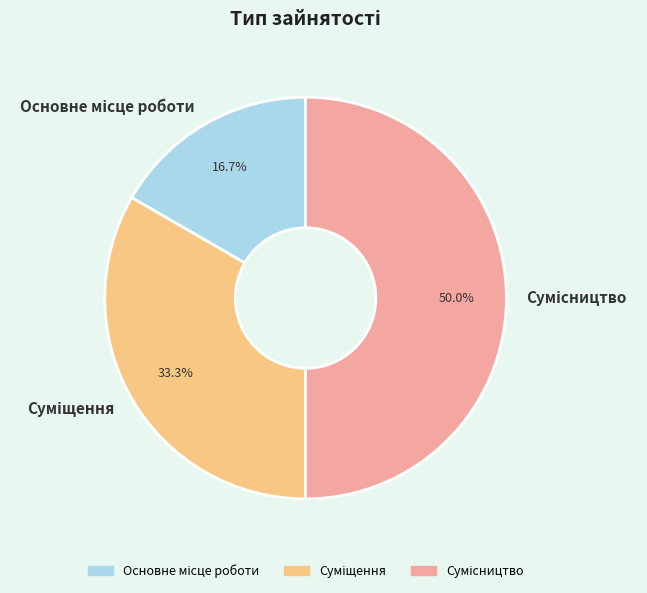

How many slices are in this pie chart?

3